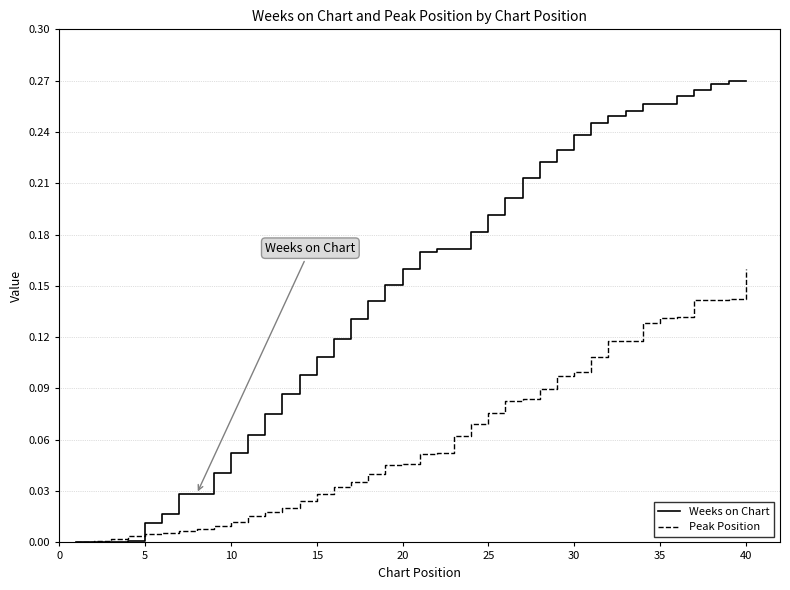

What is the sum of all Peak Position values?

2.4